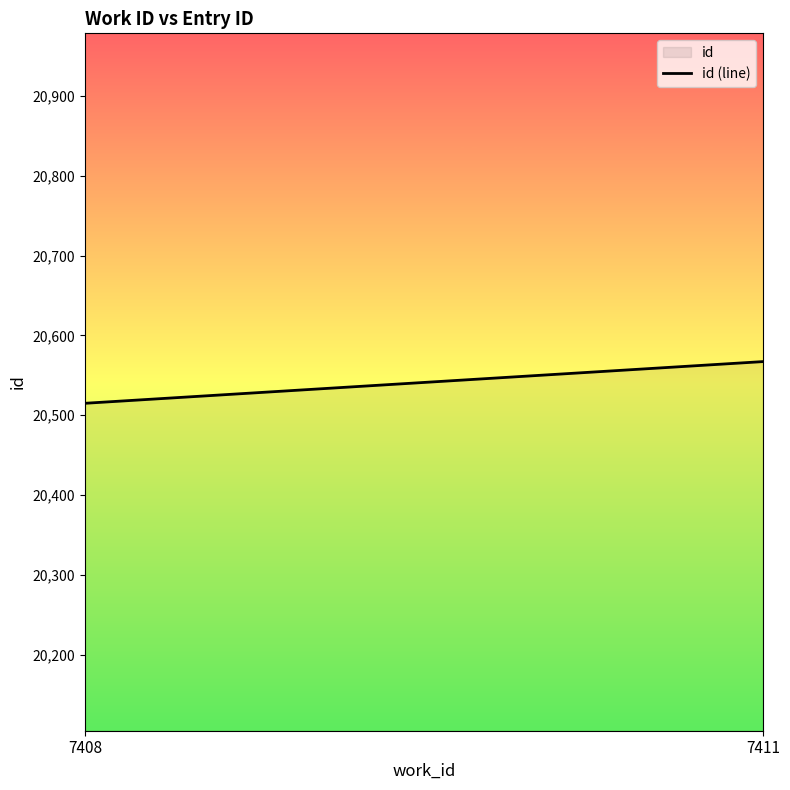

What is the approximate value at 7411?

20567.2